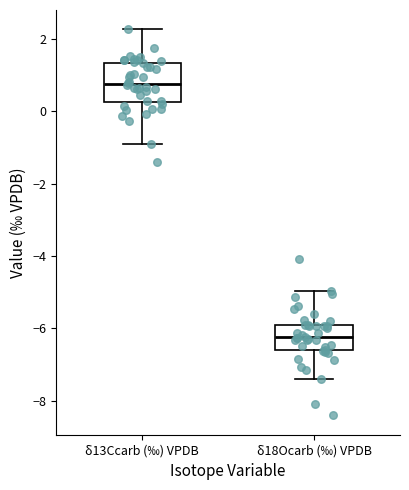

Where does the lower whisker of the box for δ18Ocarb (‰) VPDB end on the y-axis? The values are not printed on the chart, so give them approximately, as read against the axis.

-7.4